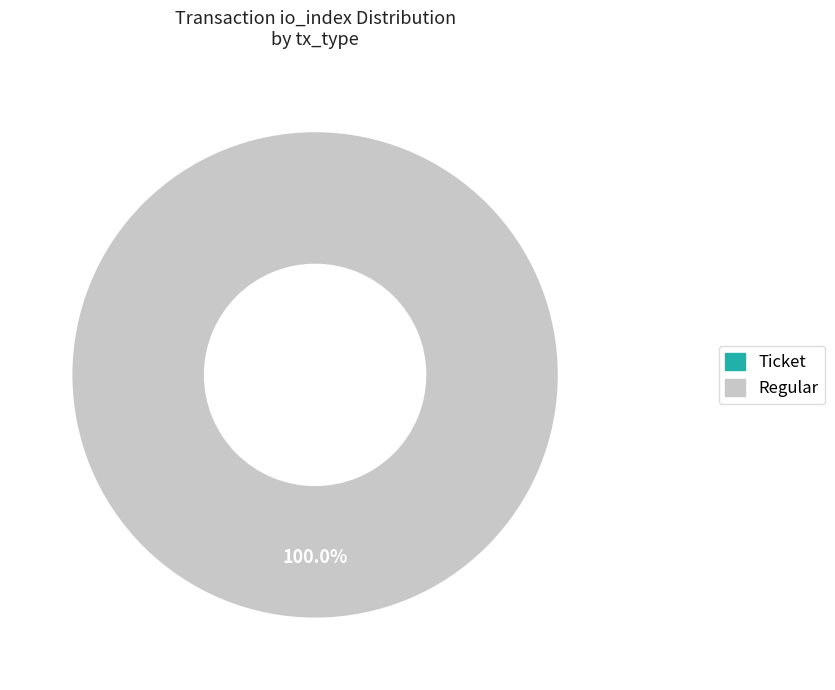

To the nearest percent, what is the combined percentage of Regular and Ticket?

100%